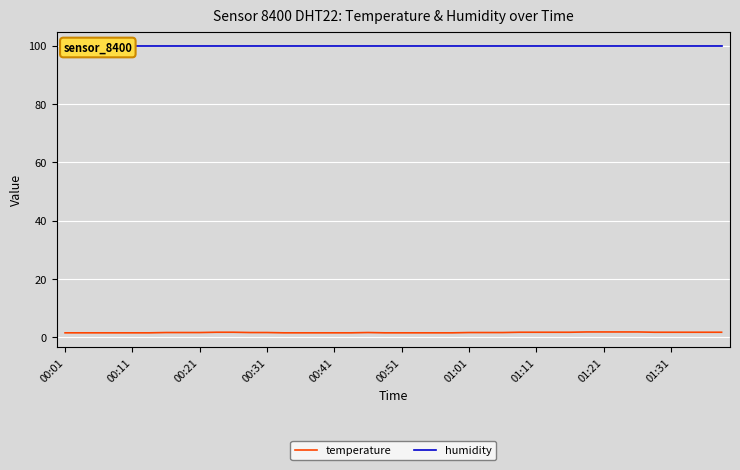

Is it true that humidity equals 167.1 at 01:31?

False